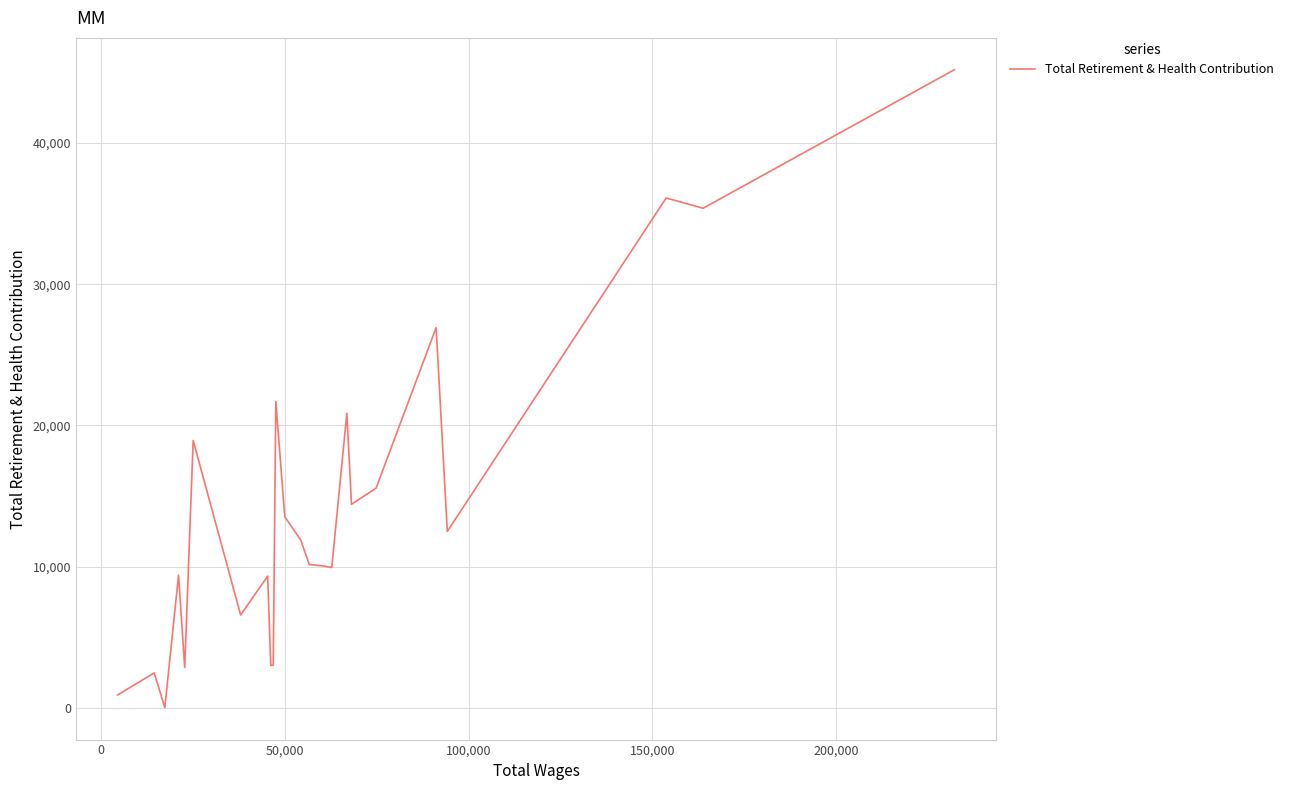

What is the difference between the maximum and minimum values?

45189